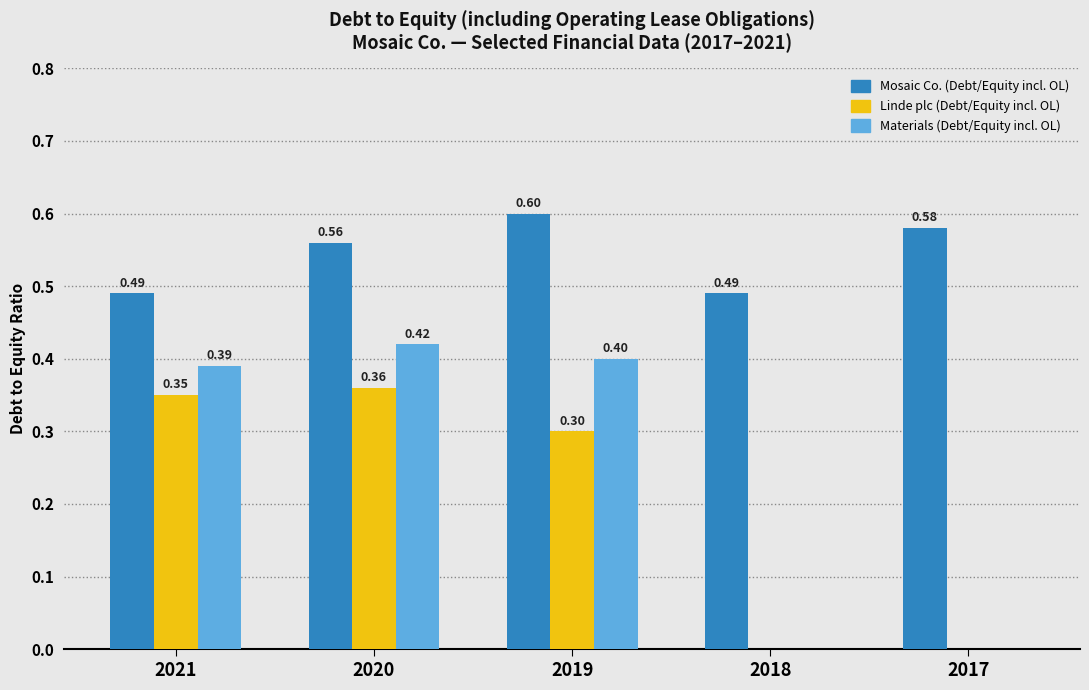

Which series changed the most between 2021 and 2017?

Materials (Debt/Equity incl. OL)